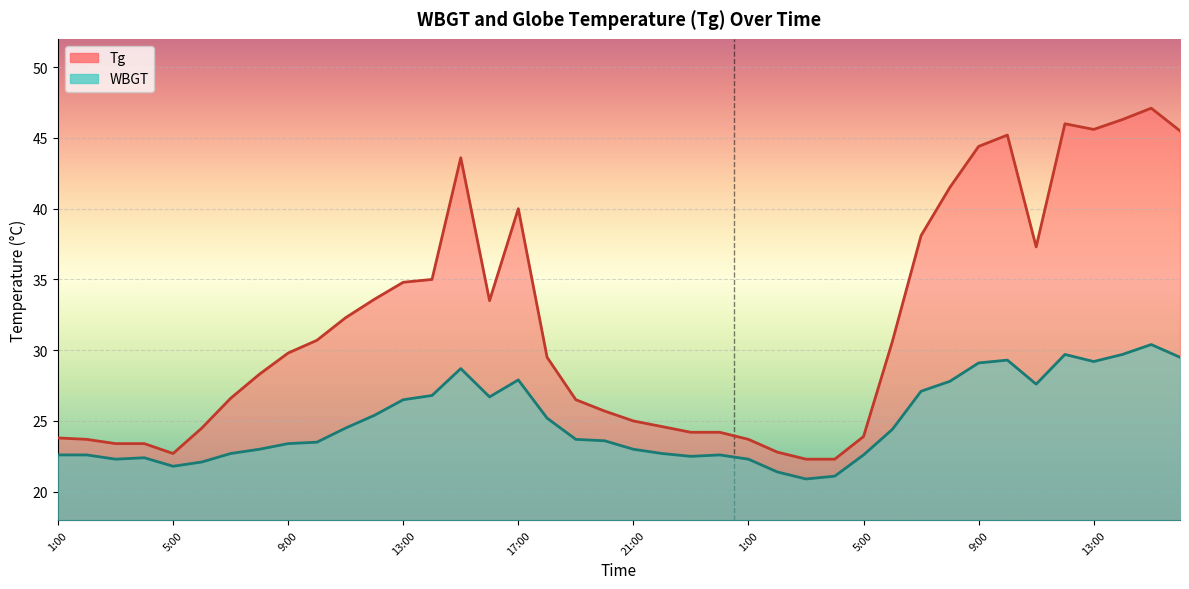

What is the approximate value of WBGT at 7:00?

27.1